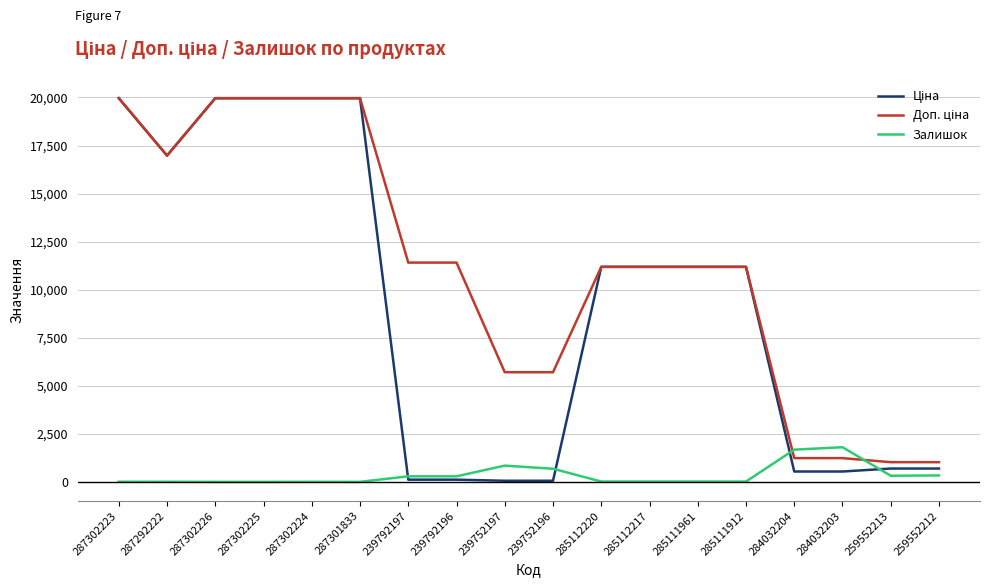

What is the difference between the maximum and minimum values in the Залишок series?

1802.0